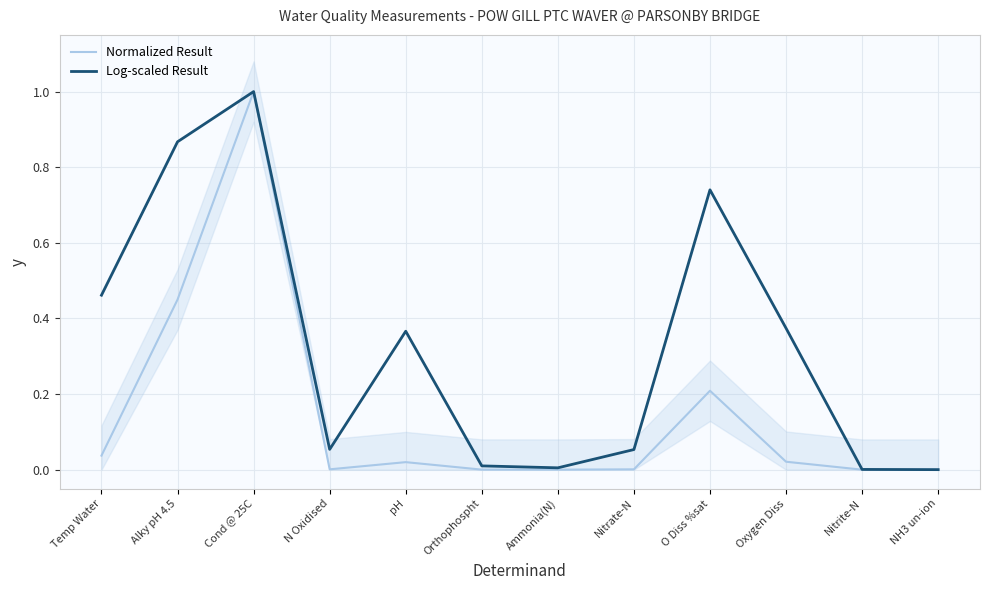

How many interior local peaks does the Log-scaled Result series have?

3